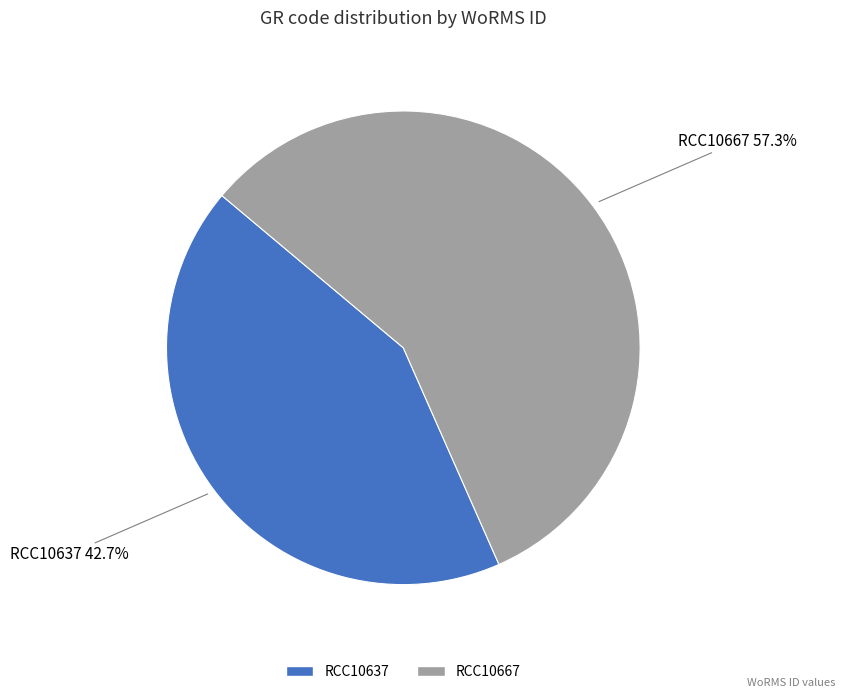

How many segments does this pie chart have?

2